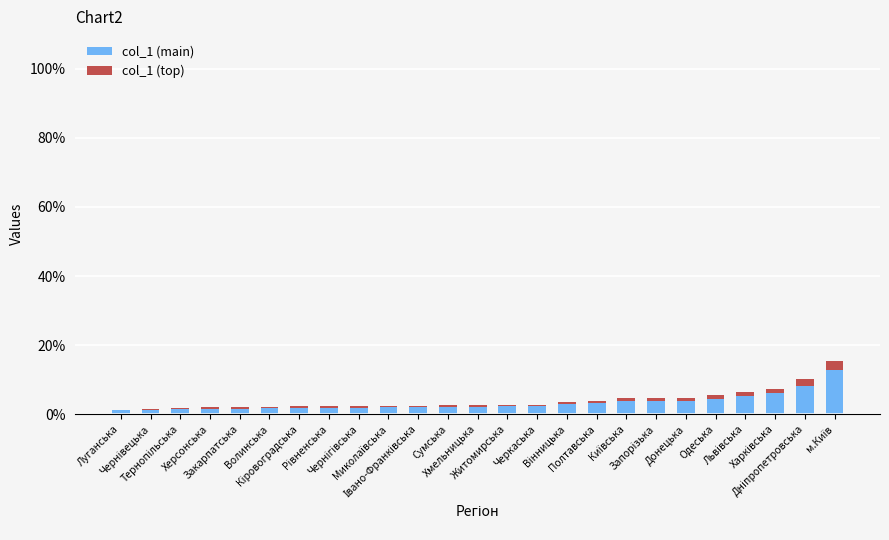

Is it true that col_1 (main) equals 1.2 at Одеська?

False